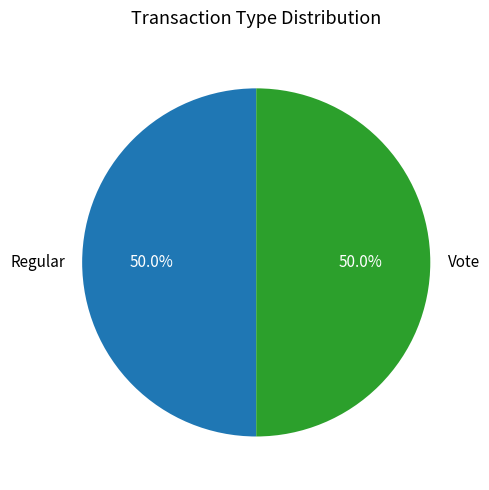

Approximately how many times larger is the value at Regular compared to Vote?

1.0